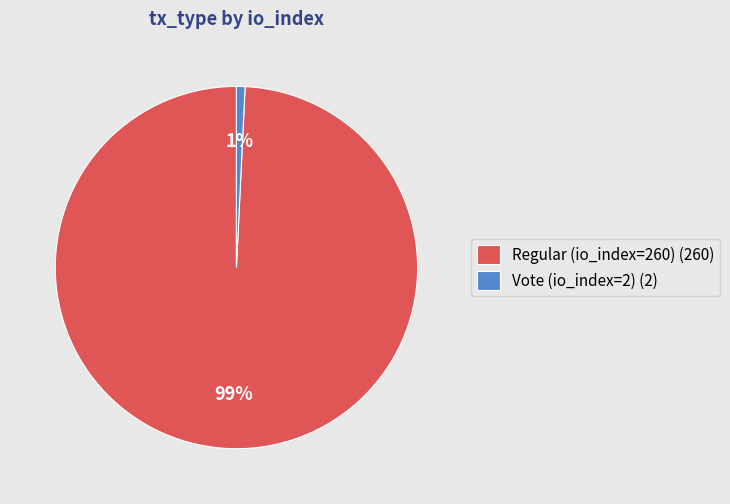

To the nearest percent, what is the difference between the Regular (io_index=260) and Vote (io_index=2) slice percentages?

98%